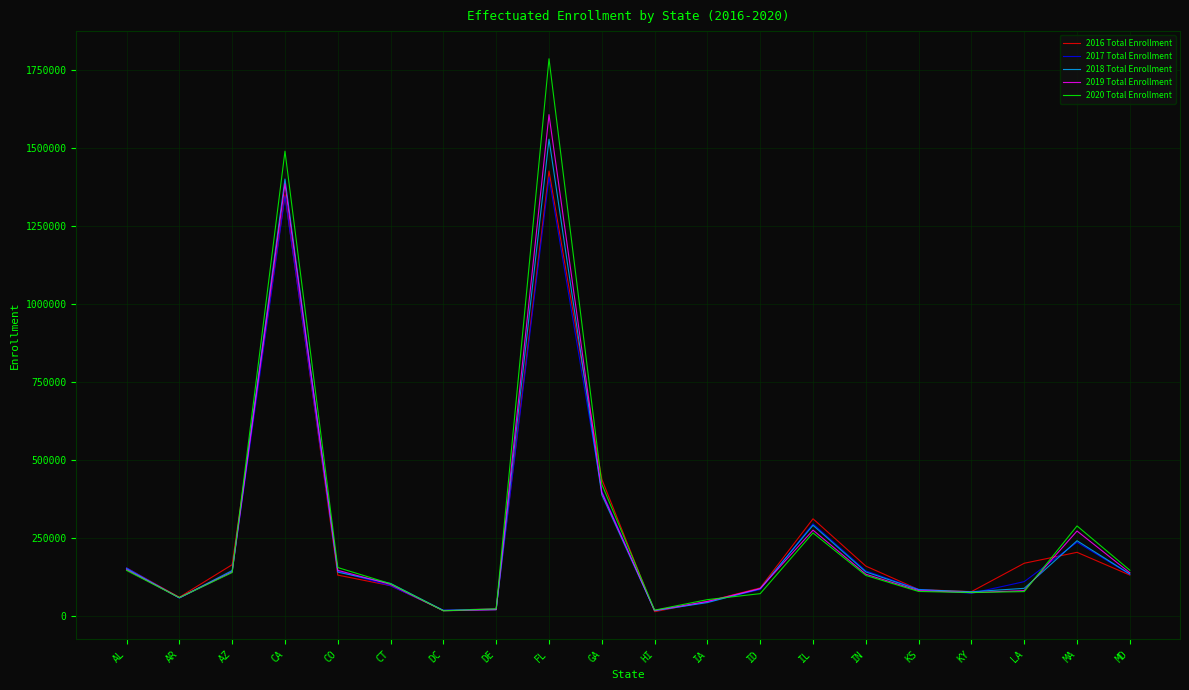

Between AL and KS, which series saw the biggest shift?

2016 Total Enrollment